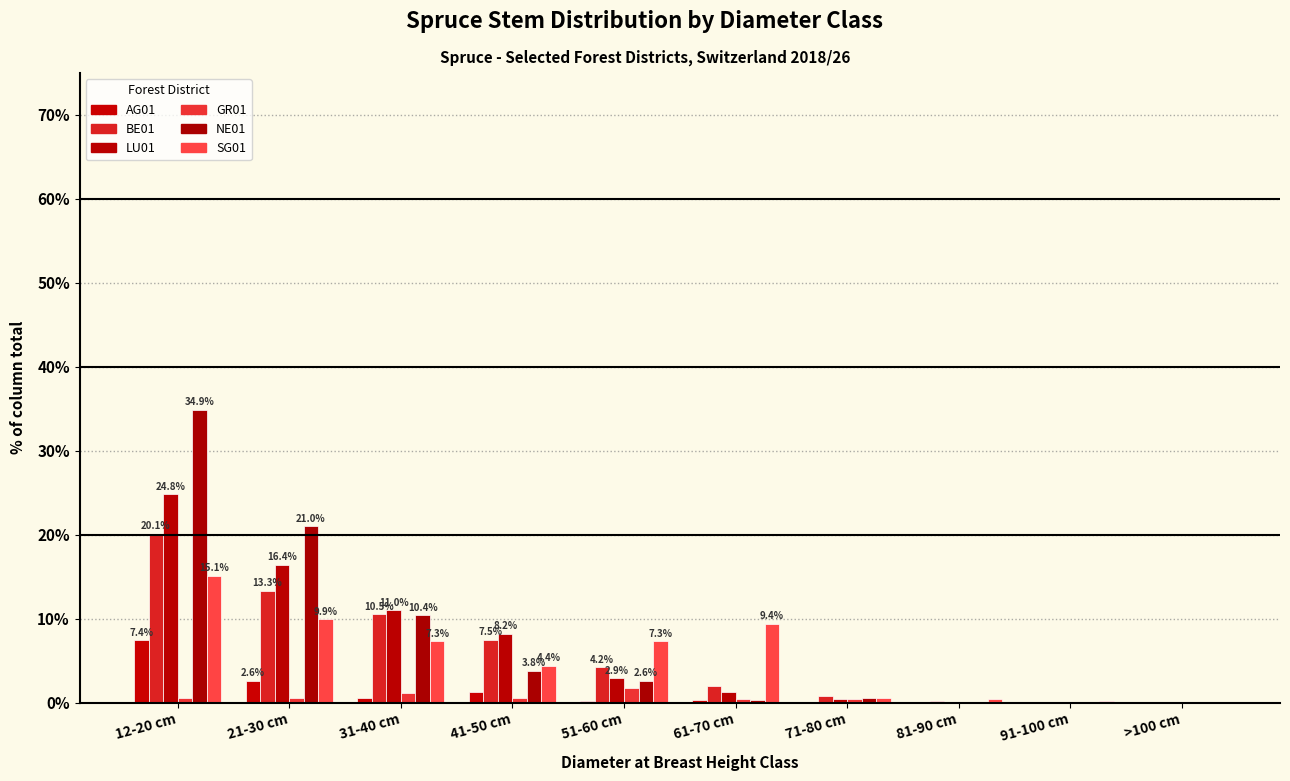

The AG01 series shows 0.3 at 61-70 cm. True or false?

True